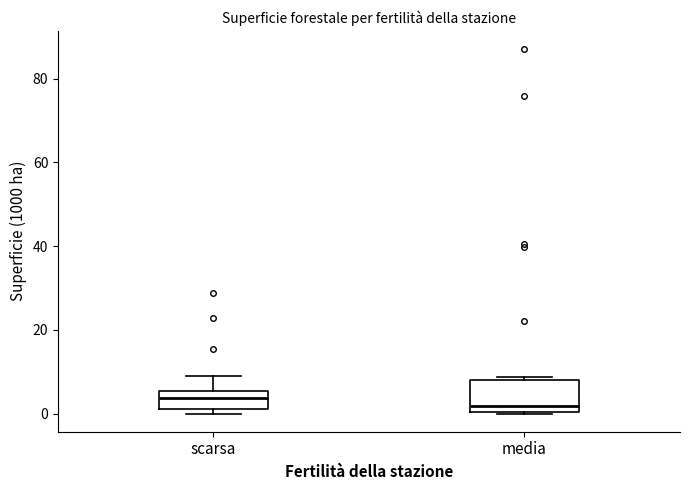

Reading left to right, read every box against the y-axis: the position of its median line, the range the box covers, and the ends of its whiskers. The values are not printed on the chart, so give them approximately, as read against the axis.

scarsa: median 4, box 2 to 6, whiskers 0 to 10
media: median 2, box 0 to 8, whiskers 0 to 8 (just above the box's upper edge)